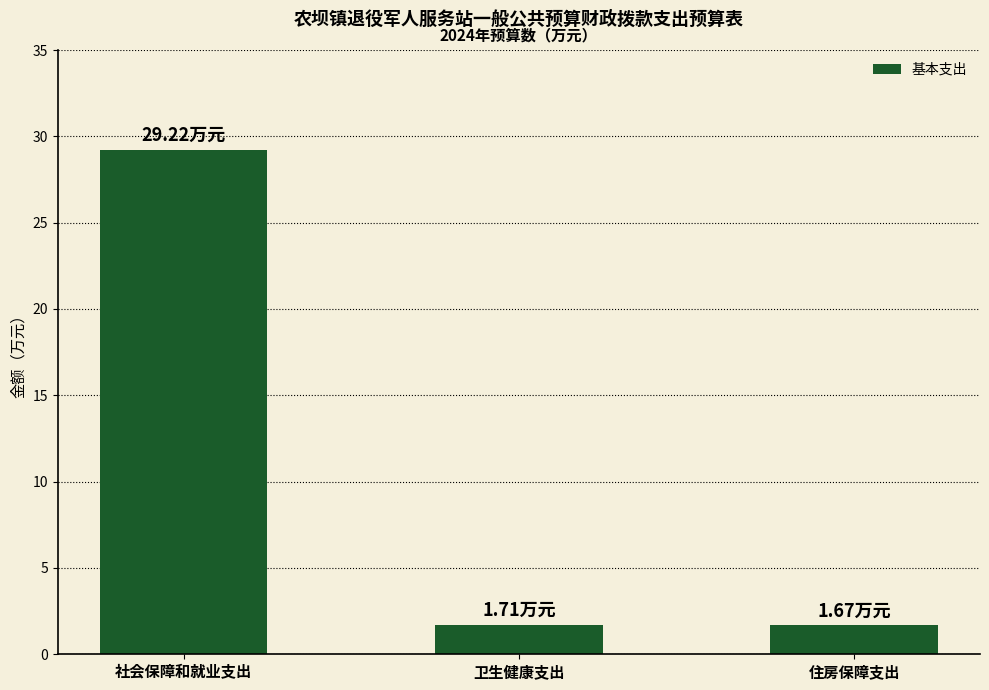

What is the maximum value shown in the chart?

29.2